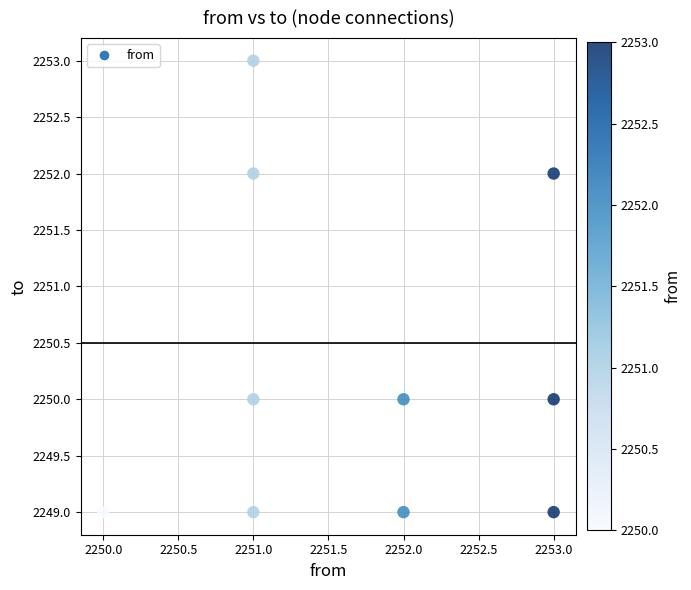

What is the range of Y values (max minus min)?

4